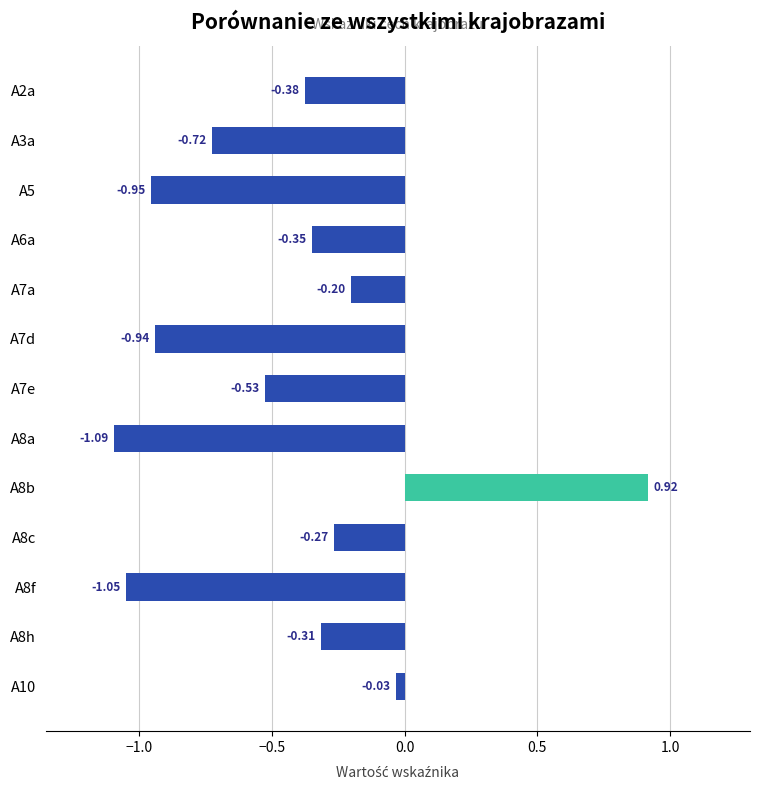

At which category does the chart reach its peak across all series?

A8b